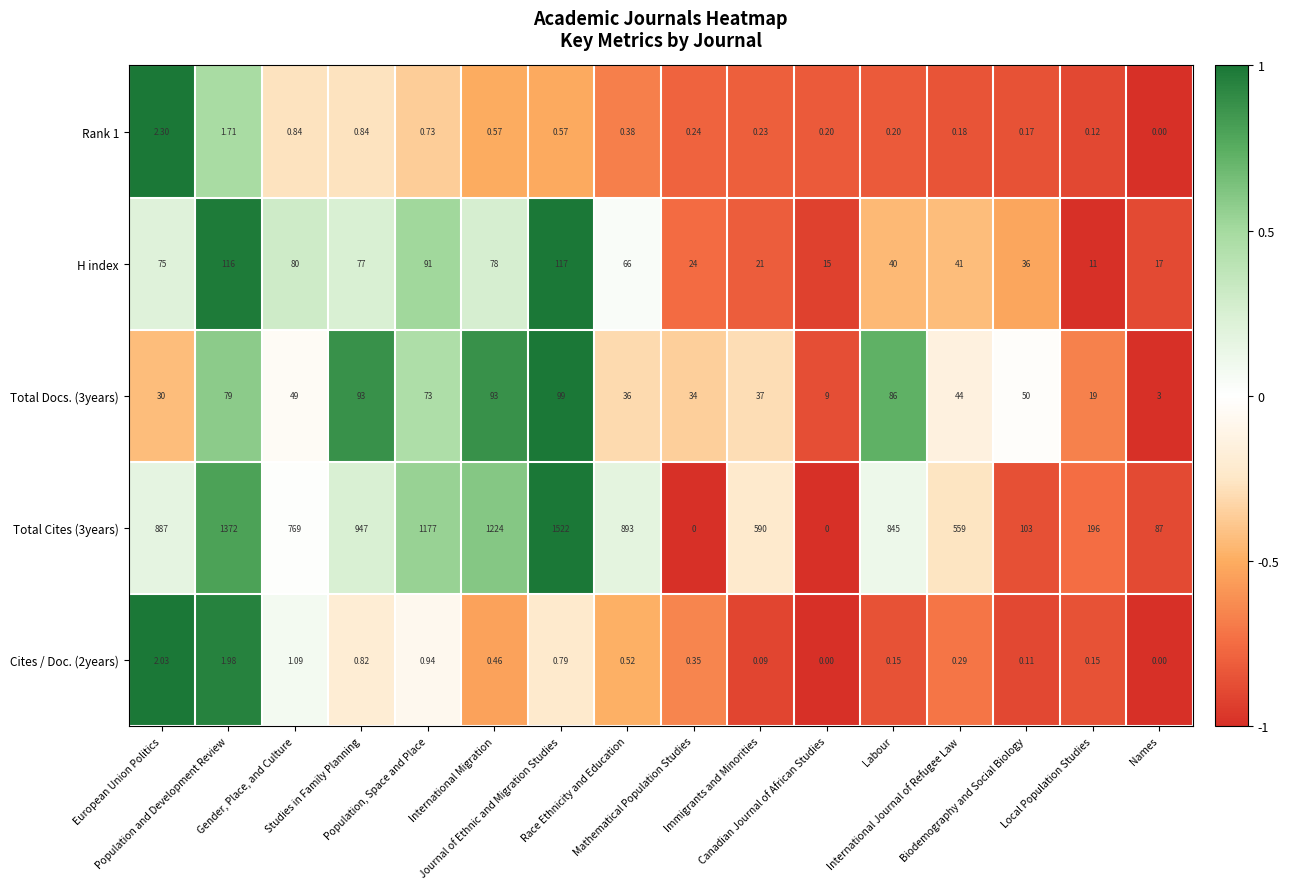

Which series has the widest spread of values?

Total Cites (3years)